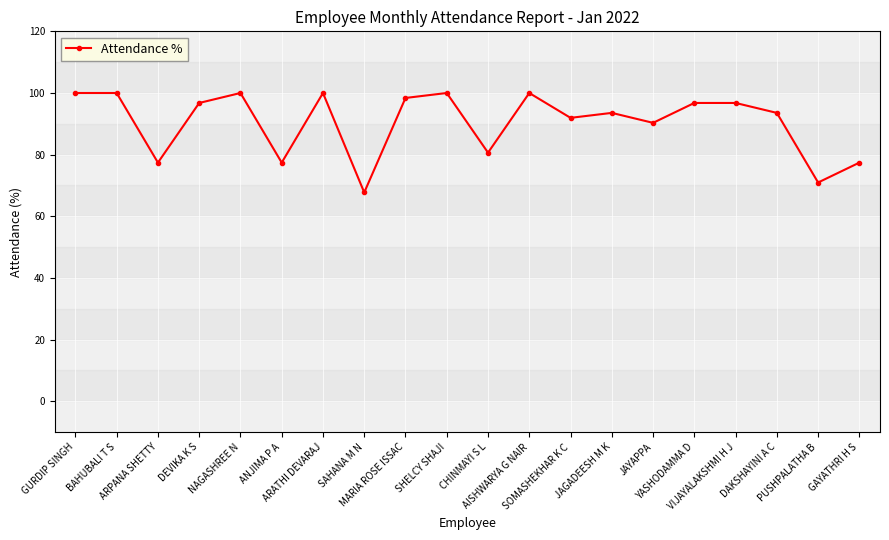

What position from the right is VIJAYALAKSHMI H J?

4